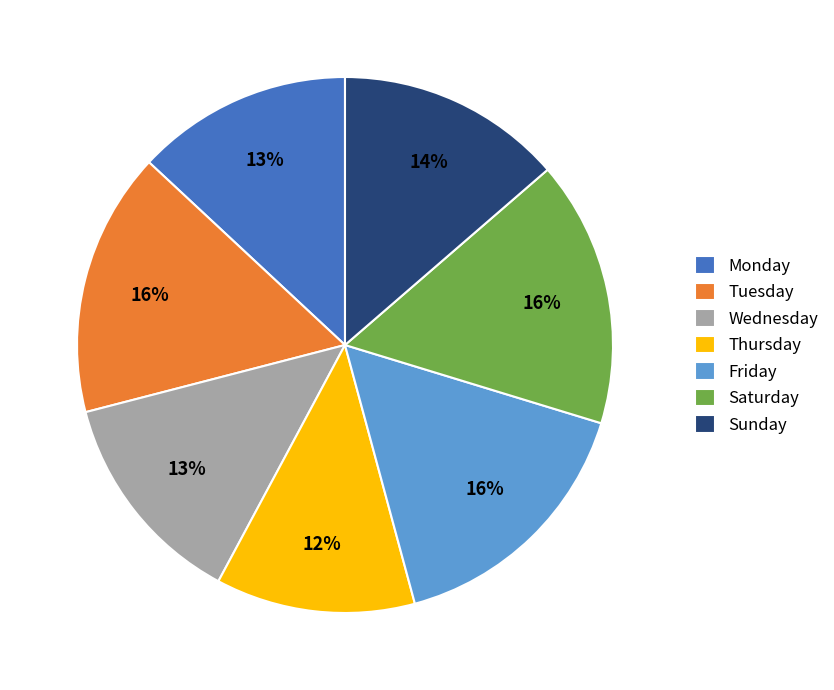

The Saturday slice represents 16% of the pie. True or false?

True